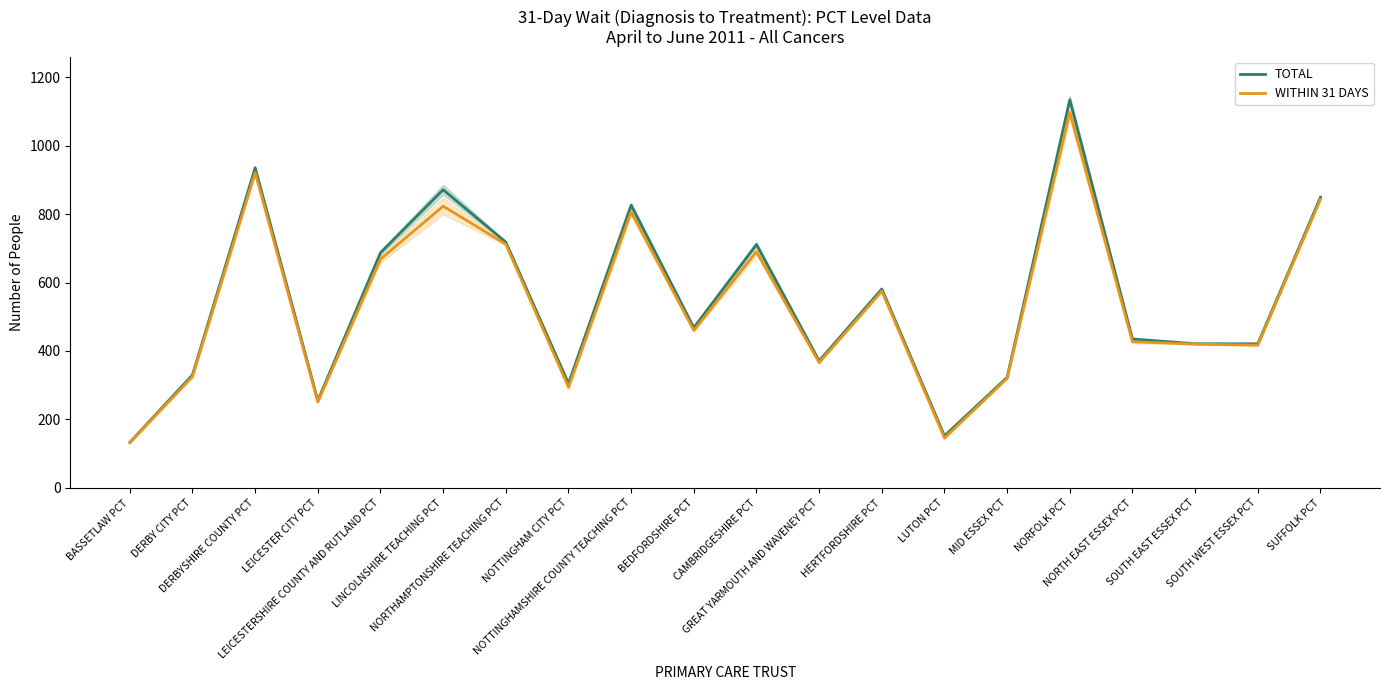

At which label does TOTAL first exceed 468?

DERBYSHIRE COUNTY PCT